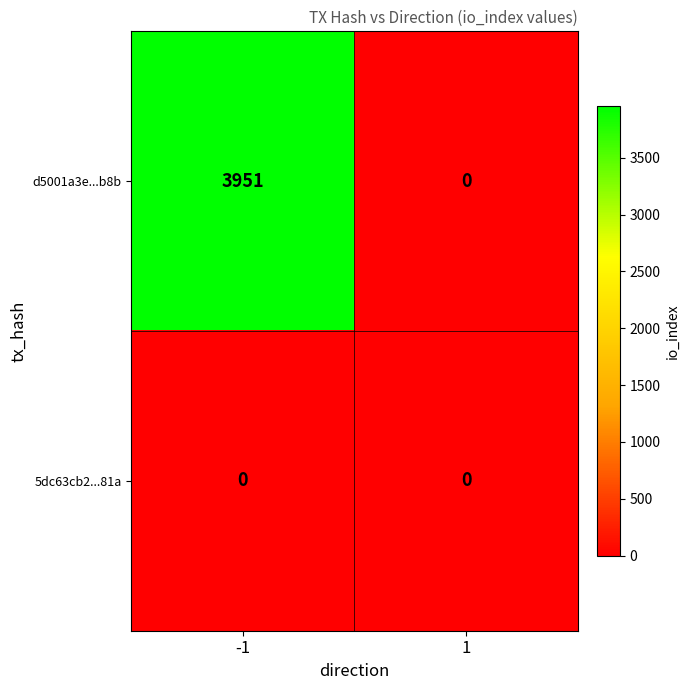

Reading right to left, list all the values displayed in this chart.

d5001a3e...b8b: 1=0	-1=3951
5dc63cb2...81a: 1=0	-1=0